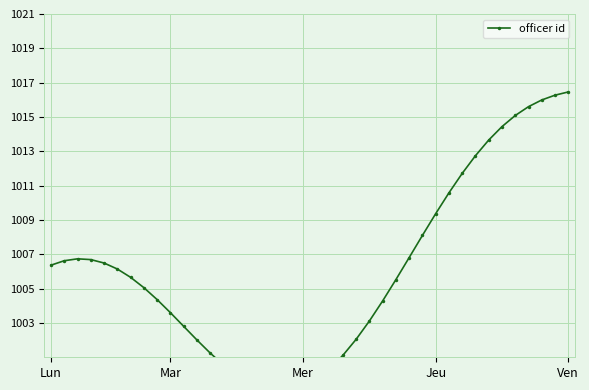

What position from the left is 37?

38